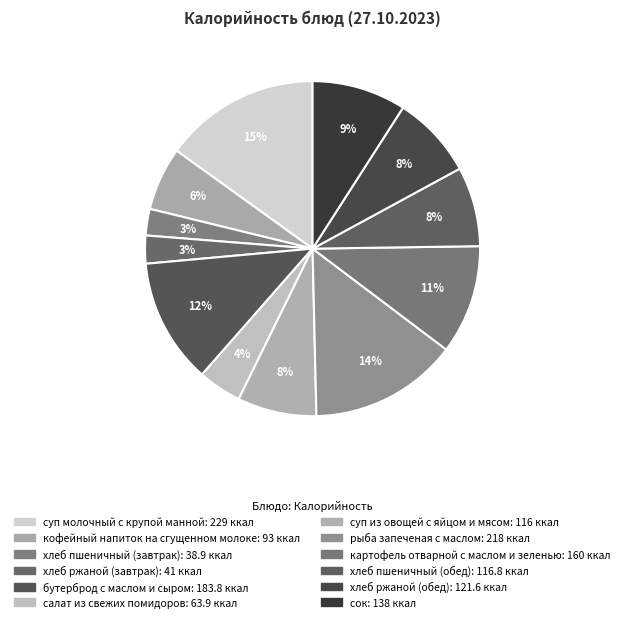

Which slice is the smallest?

хлеб пшеничный (завтрак)